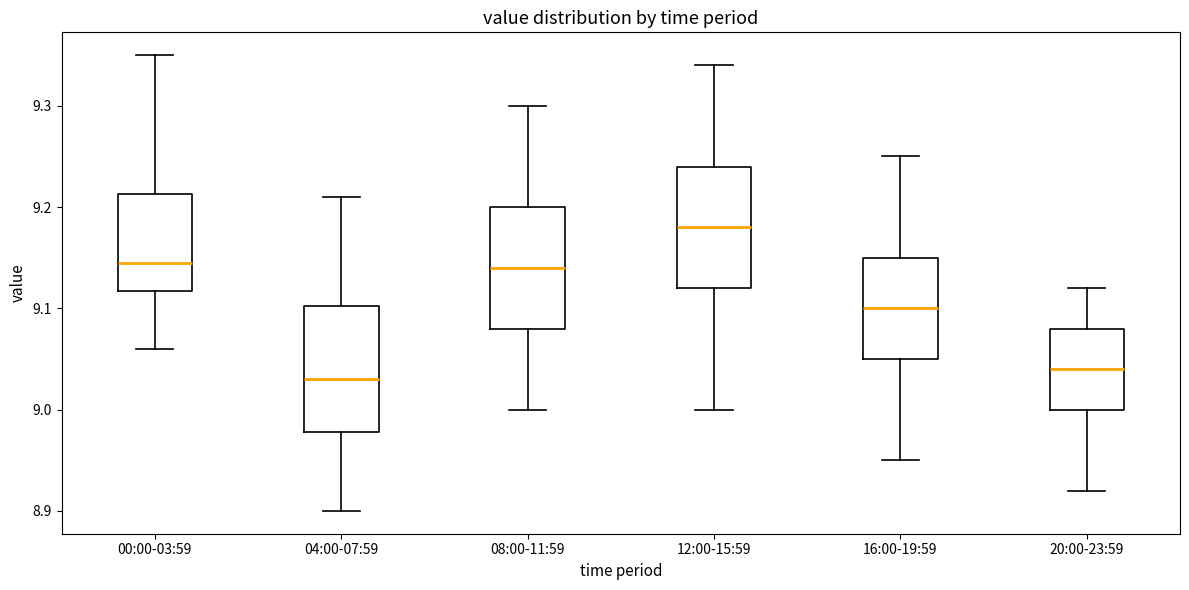

Reading left to right, transcribe this box plot: for each box, give where its median line is, the range the box spans, and where its two whiskers end, as read against the y-axis. The values are not printed on the chart, so give them approximately, as read against the axis.

00:00-03:59: median 9.15, box 9.12 to 9.21, whiskers 9.06 to 9.35
04:00-07:59: median 9.03, box 8.98 to 9.10, whiskers 8.90 to 9.21
08:00-11:59: median 9.14, box 9.08 to 9.20, whiskers 9.00 to 9.30
12:00-15:59: median 9.18, box 9.12 to 9.24, whiskers 9.00 to 9.34
16:00-19:59: median 9.10, box 9.05 to 9.15, whiskers 8.95 to 9.25
20:00-23:59: median 9.04, box 9.00 to 9.08, whiskers 8.92 to 9.12